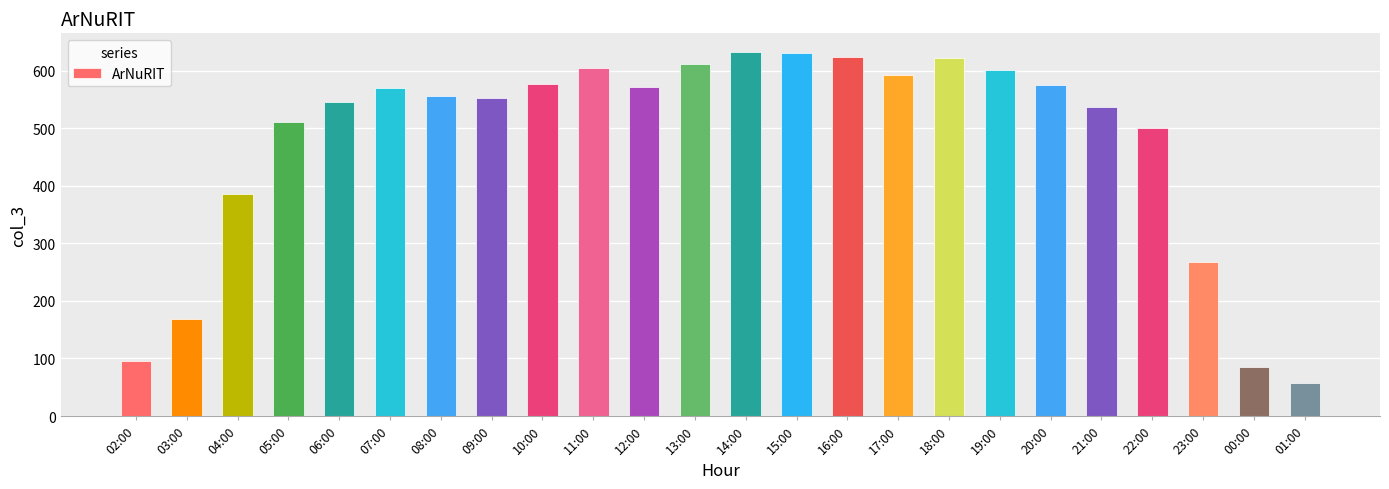

What is the approximate value at 18:00, to the nearest 10?

620